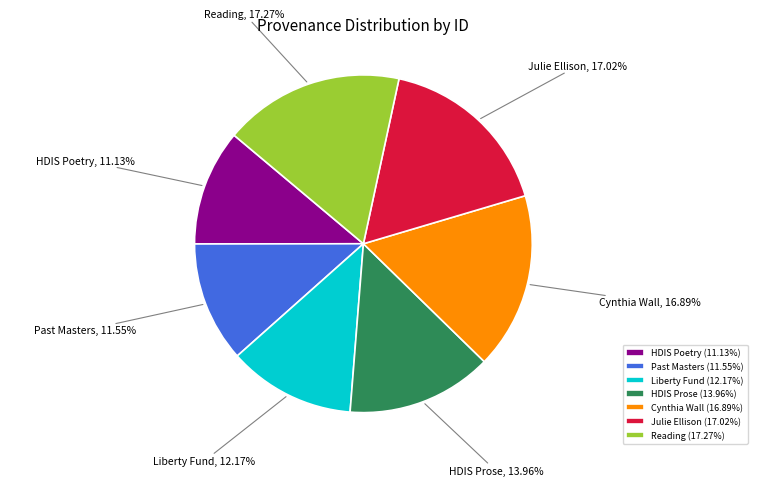

Approximately how many times larger is the value at Liberty Fund compared to HDIS Poetry?

1.1